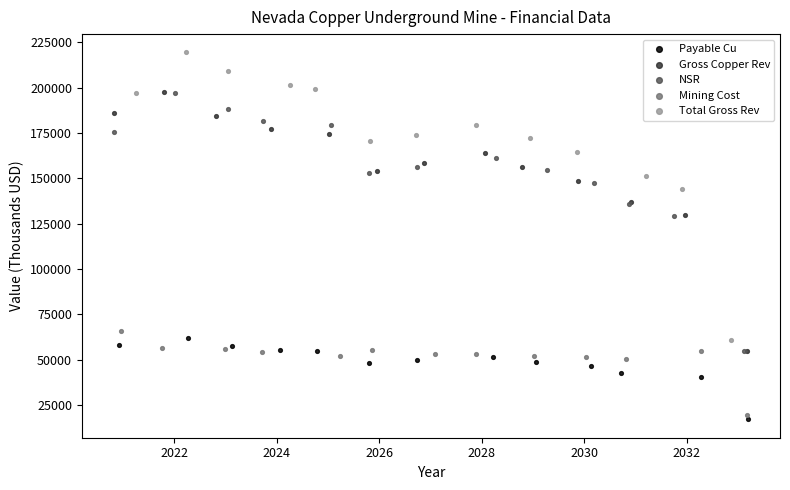

Which series has the widest spread of Y values?

Total Gross Rev